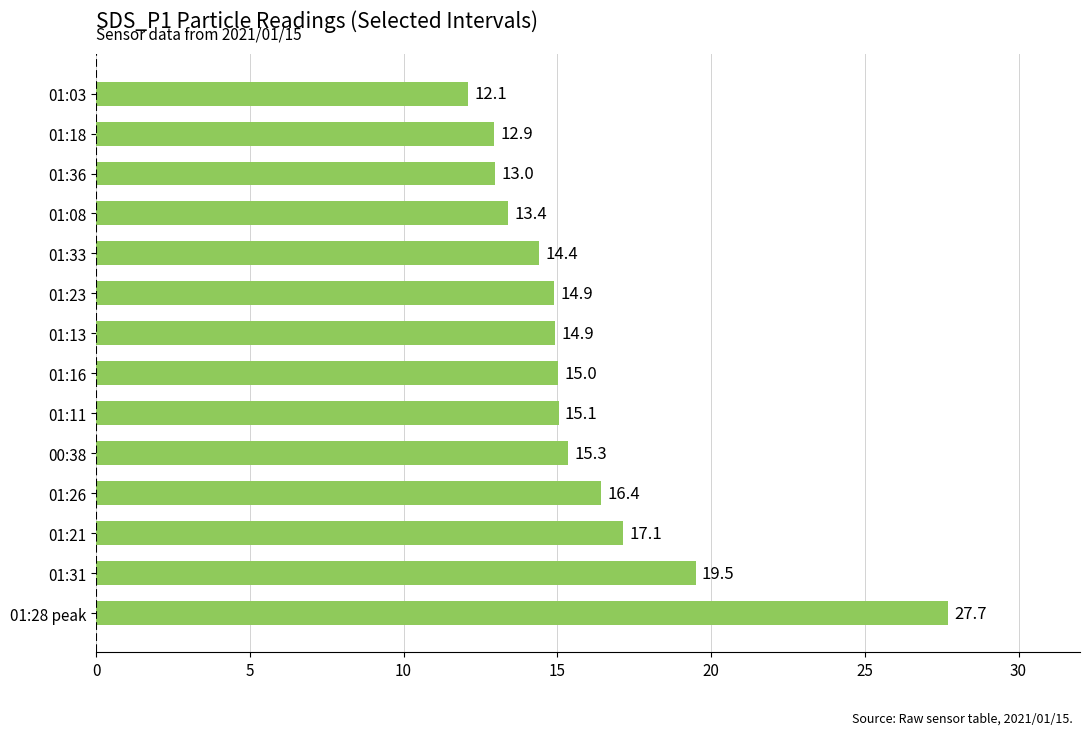

What is the difference between the values at 00:38 and 01:21?

1.8